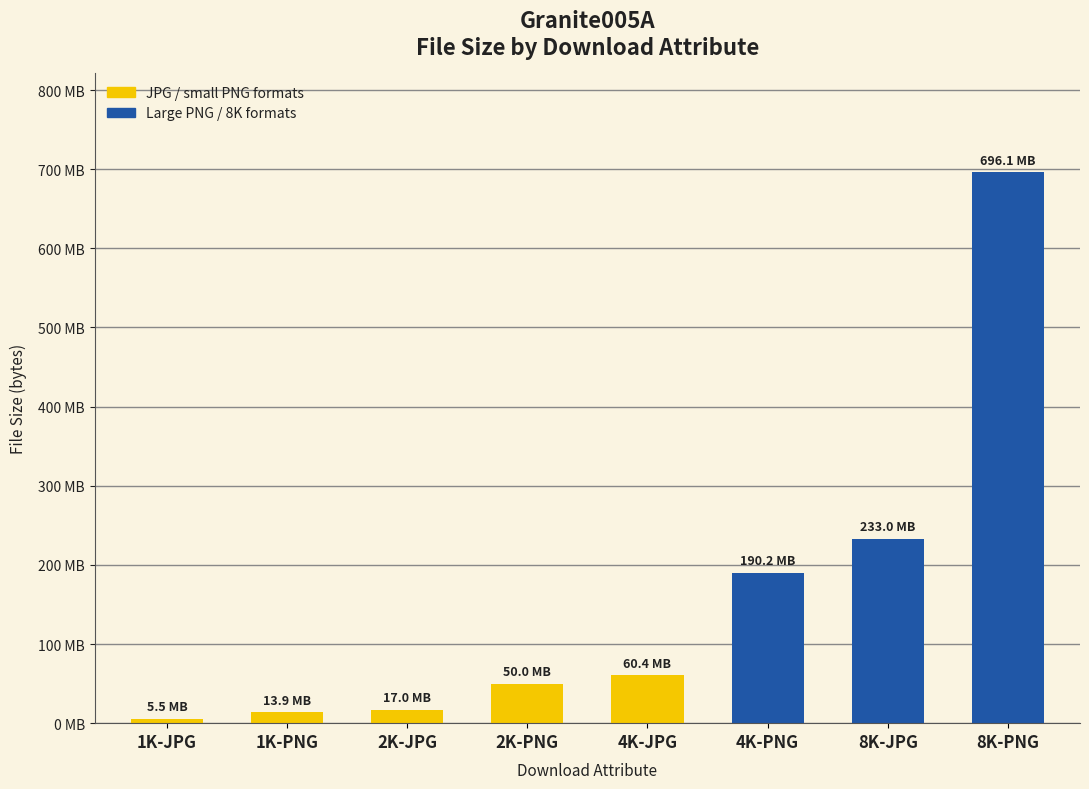

Reading left to right, transcribe all the data shown in this chart.

5548280	13917555	17011004	50027758	60413937	190204318	233039882	696148109